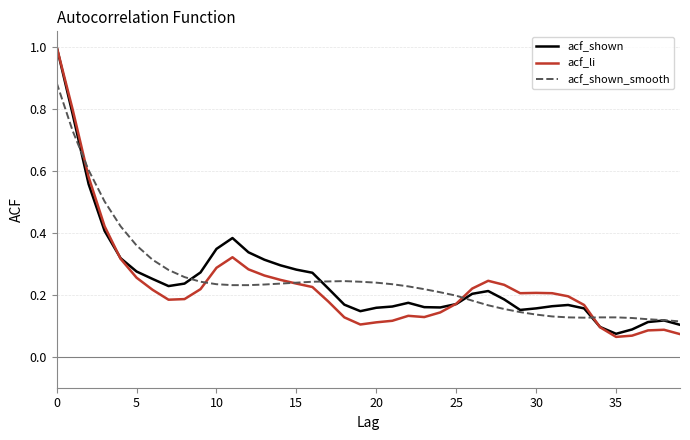

Which series has the widest spread of values?

acf_li